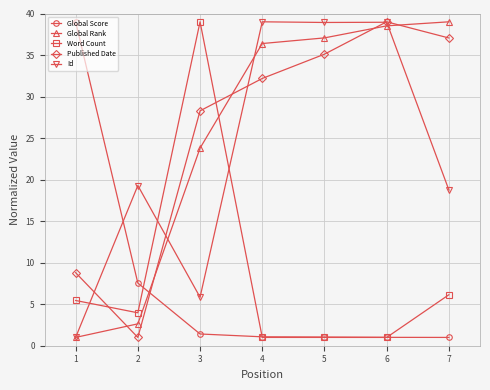

True or false: Global Rank and Word Count cross at least once.

True